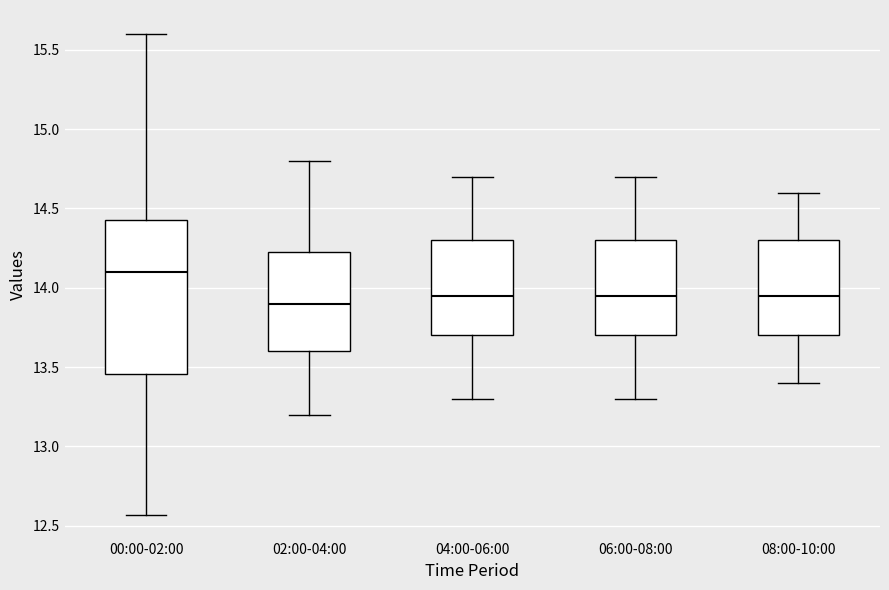

Reading left to right, transcribe this box plot: for each box, give where its median line is, the range the box spans, and where its two whiskers end, as read against the y-axis. The values are not printed on the chart, so give them approximately, as read against the axis.

00:00-02:00: median 14.10, box 13.45 to 14.45, whiskers 12.55 to 15.60
02:00-04:00: median 13.90, box 13.60 to 14.25, whiskers 13.20 to 14.80
04:00-06:00: median 13.95, box 13.70 to 14.30, whiskers 13.30 to 14.70
06:00-08:00: median 13.95, box 13.70 to 14.30, whiskers 13.30 to 14.70
08:00-10:00: median 13.95, box 13.70 to 14.30, whiskers 13.40 to 14.60